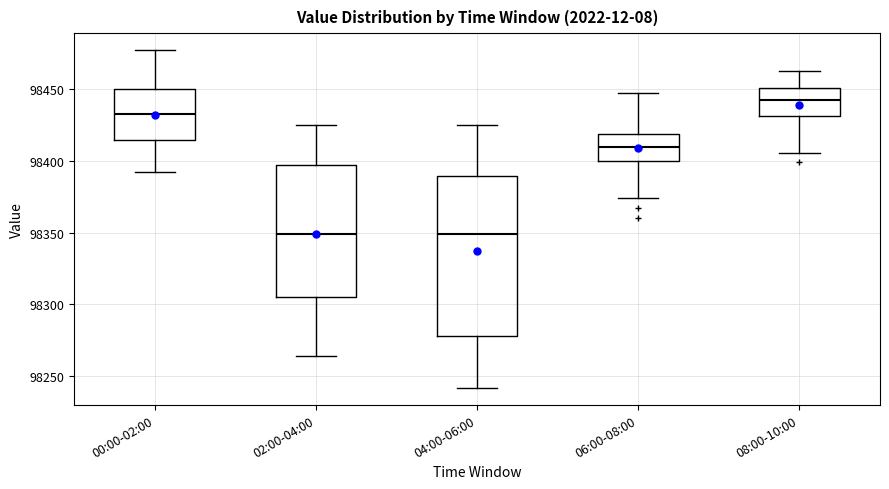

Reading left to right, transcribe this box plot: for each box, give where its median line is, the range the box spans, and where its two whiskers end, as read against the y-axis. The values are not printed on the chart, so give them approximately, as read against the axis.

00:00-02:00: median 98430, box 98415 to 98450, whiskers 98390 to 98475
02:00-04:00: median 98350, box 98305 to 98395, whiskers 98265 to 98425
04:00-06:00: median 98350, box 98280 to 98390, whiskers 98240 to 98425
06:00-08:00: median 98410, box 98400 to 98420, whiskers 98375 to 98445
08:00-10:00: median 98445, box 98430 to 98450, whiskers 98405 to 98465